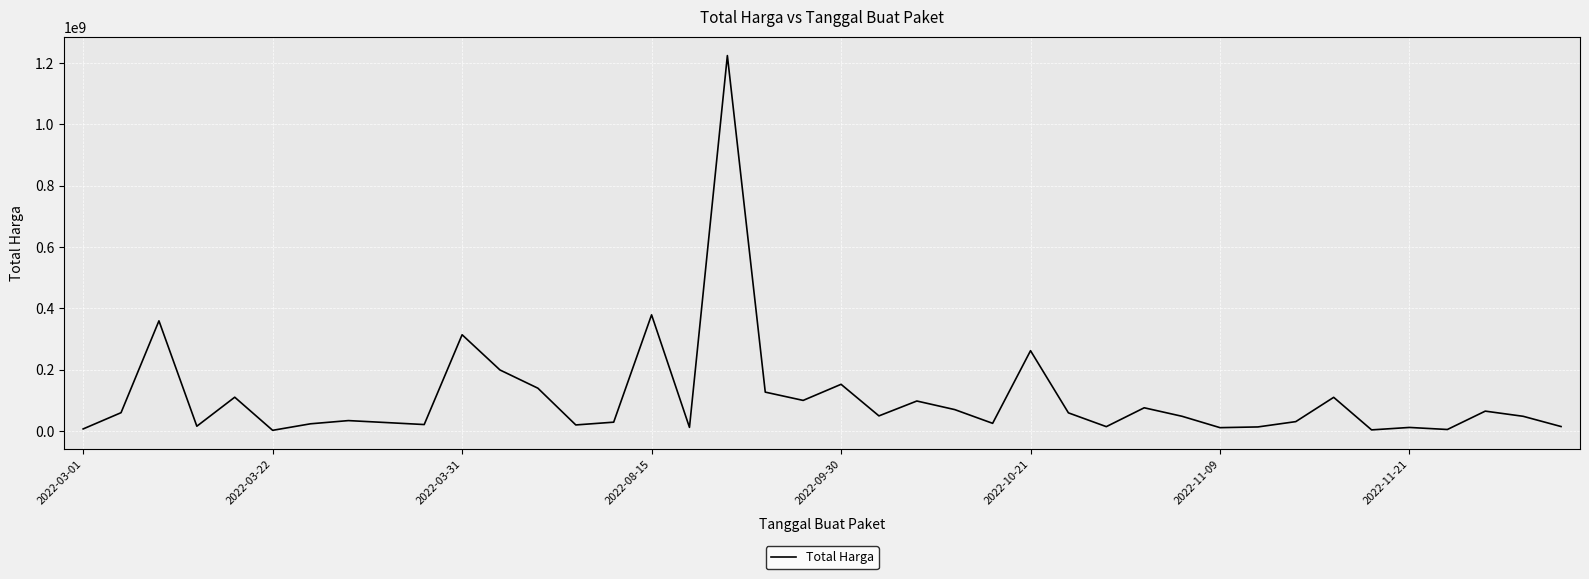

What is the greatest value displayed?

1224682000